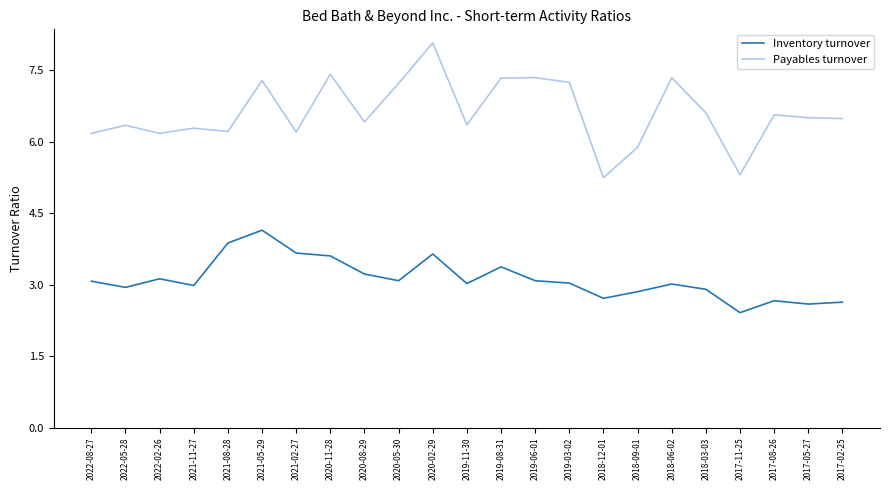

The Payables turnover series shows 6.6 at 2018-03-03. True or false?

True